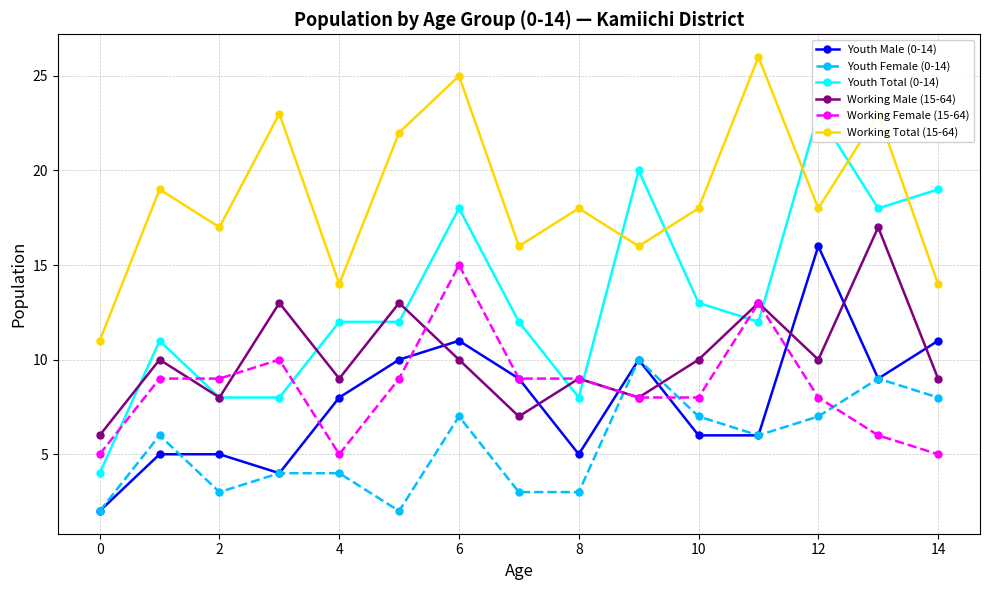

Is this an area chart (filled region under the line)?

No